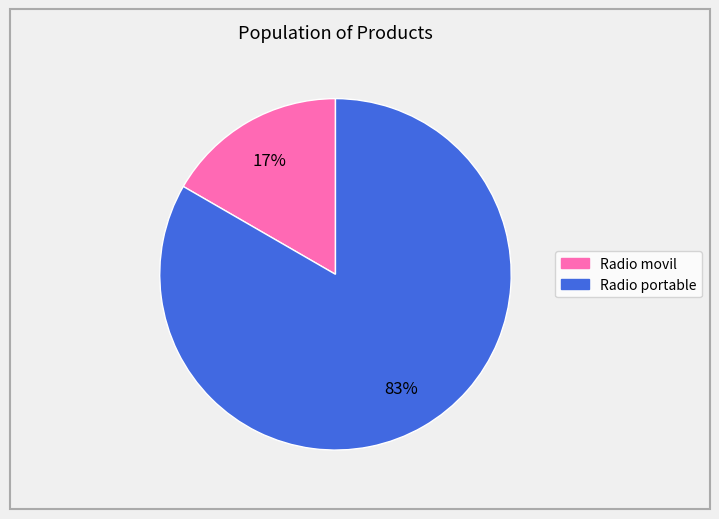

To the nearest percent, what percentage of the pie is Radio portable?

83%